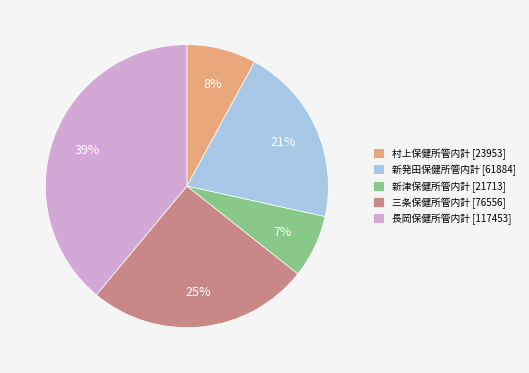

Does 新津保健所管内計 represent more than half of the total?

No